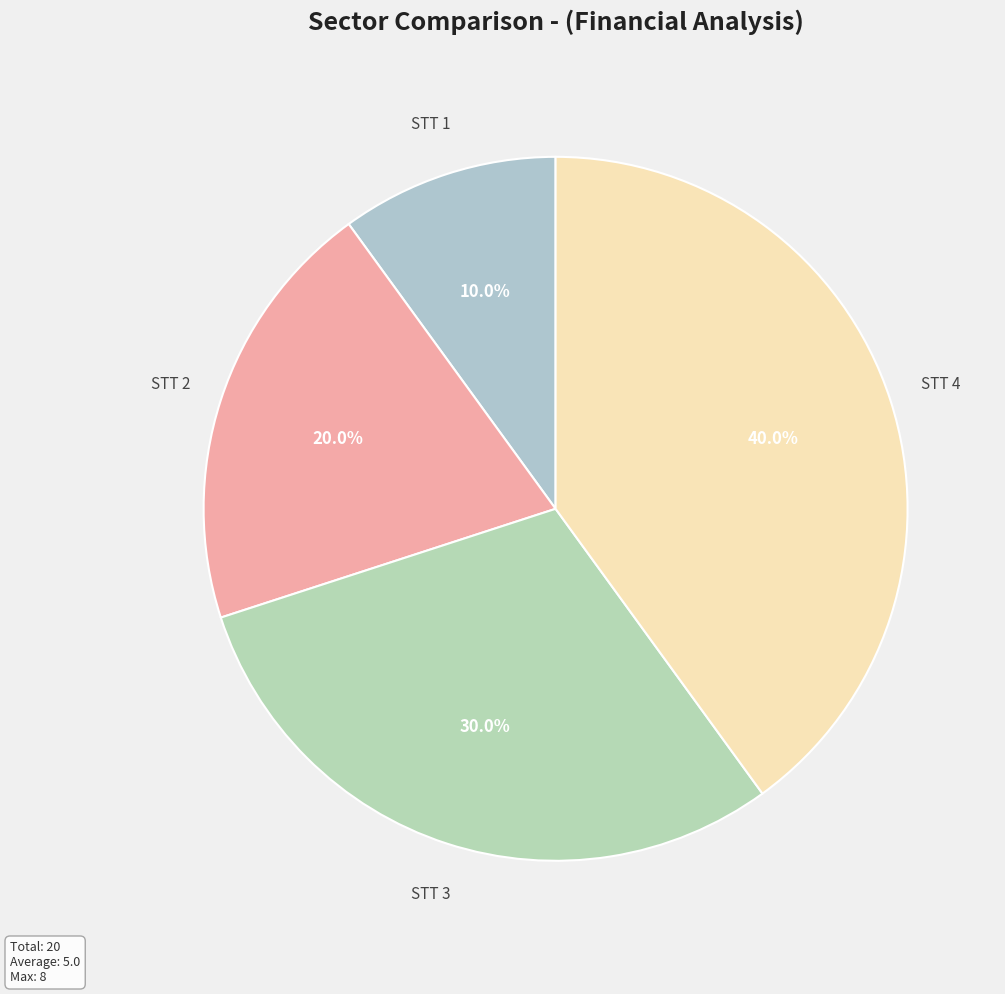

Is there a majority slice in this chart?

No